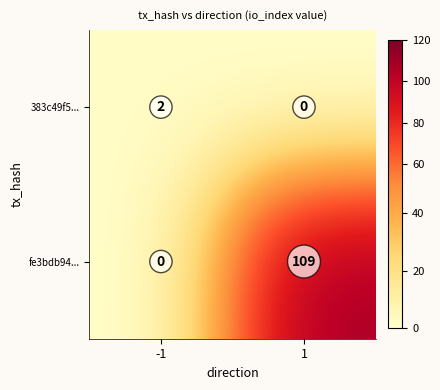

What is the sum of all fe3bdb94... values?

109